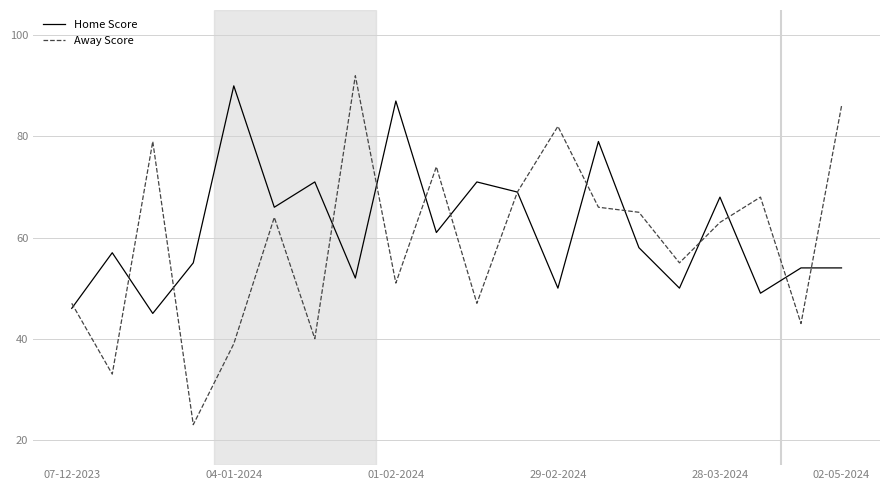

Does the chart display data point markers on the line(s)?

No